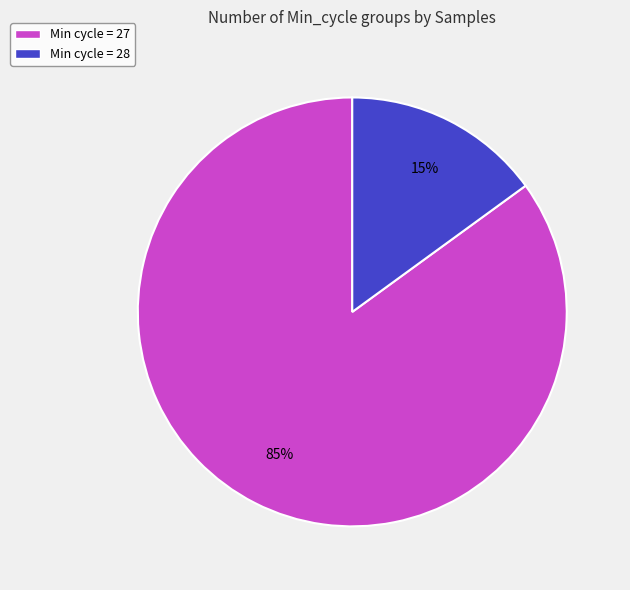

Do Min cycle = 27 and Min cycle = 28 together represent more than half of the pie?

Yes